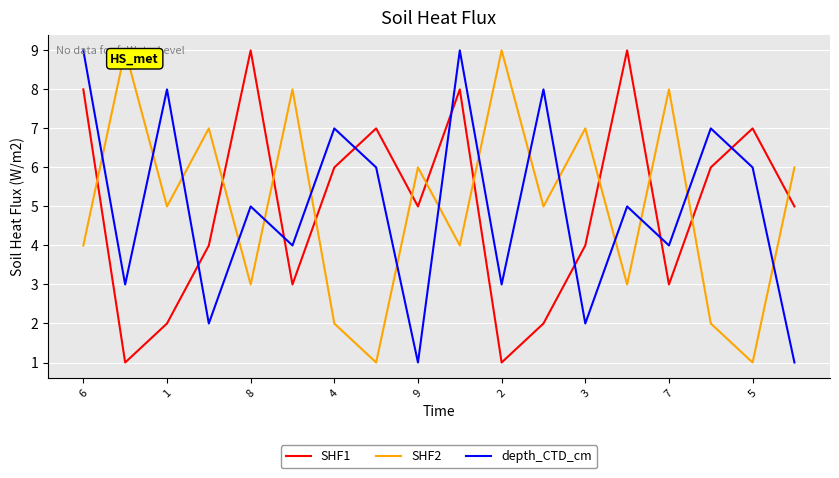

What is the difference between the maximum and minimum values in the depth_CTD_cm series?

8